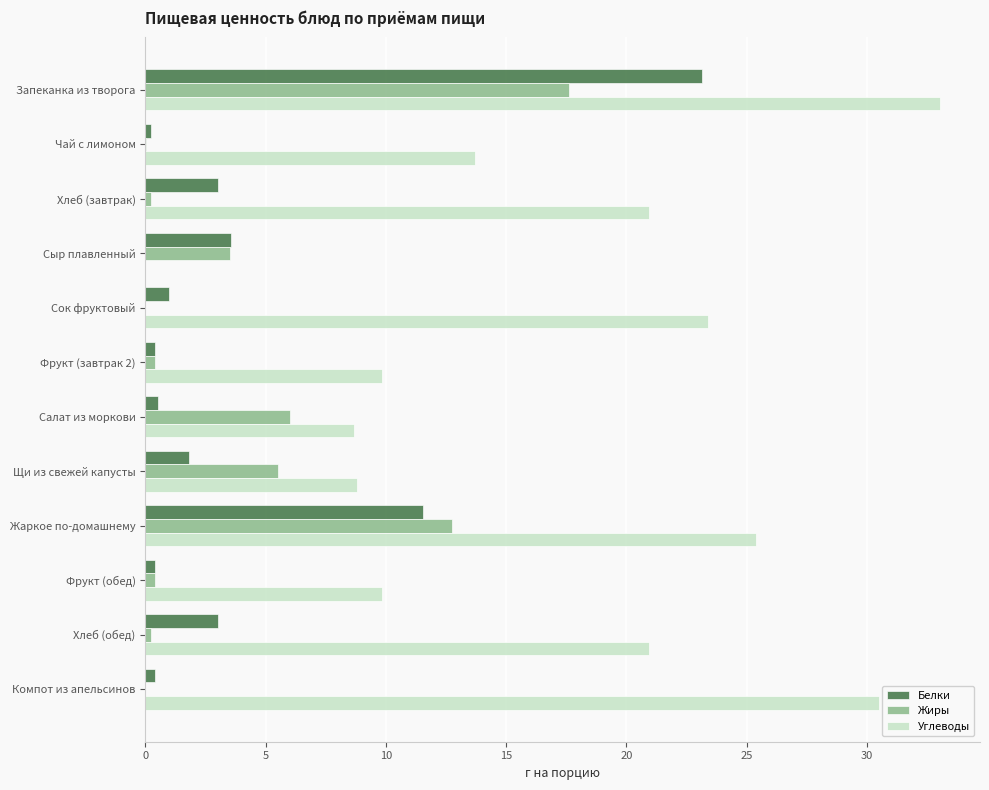

Is the value of Углеводы at Жаркое по-домашнему greater than the value of Белки at Компот из апельсинов?

Yes